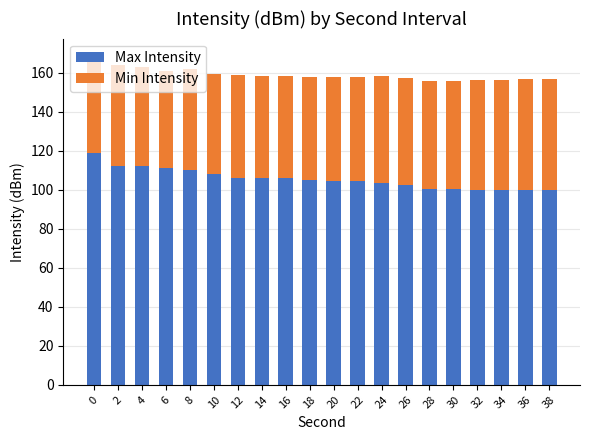

What is the average value of the Max Intensity series?

105.6